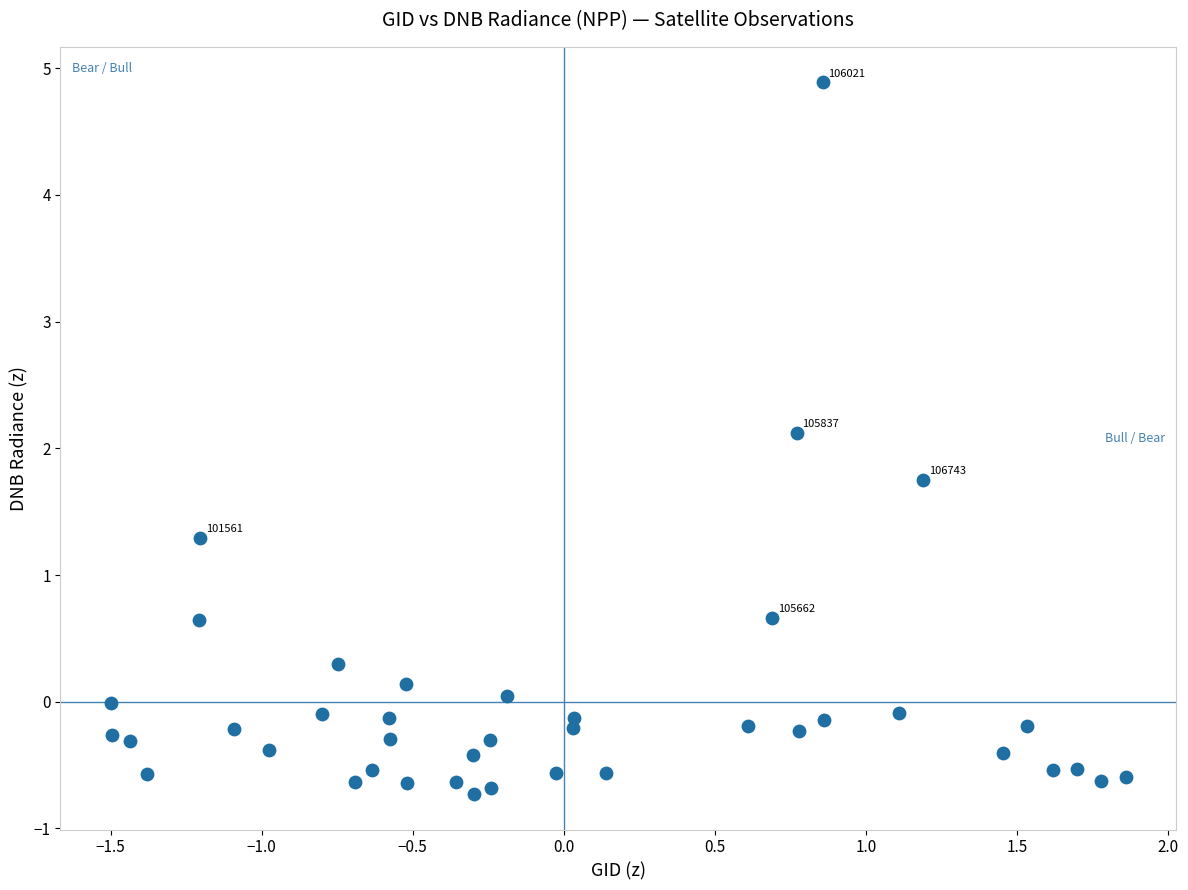

What Y value in the scatter plot is closest to 2?

2.1